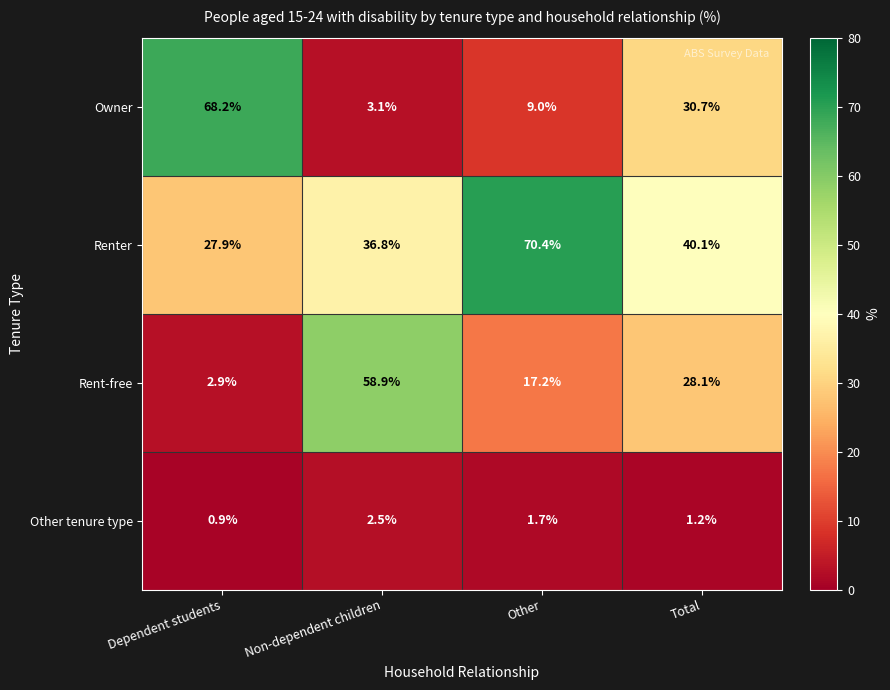

What is the sum of all Rent-free values?

107.1